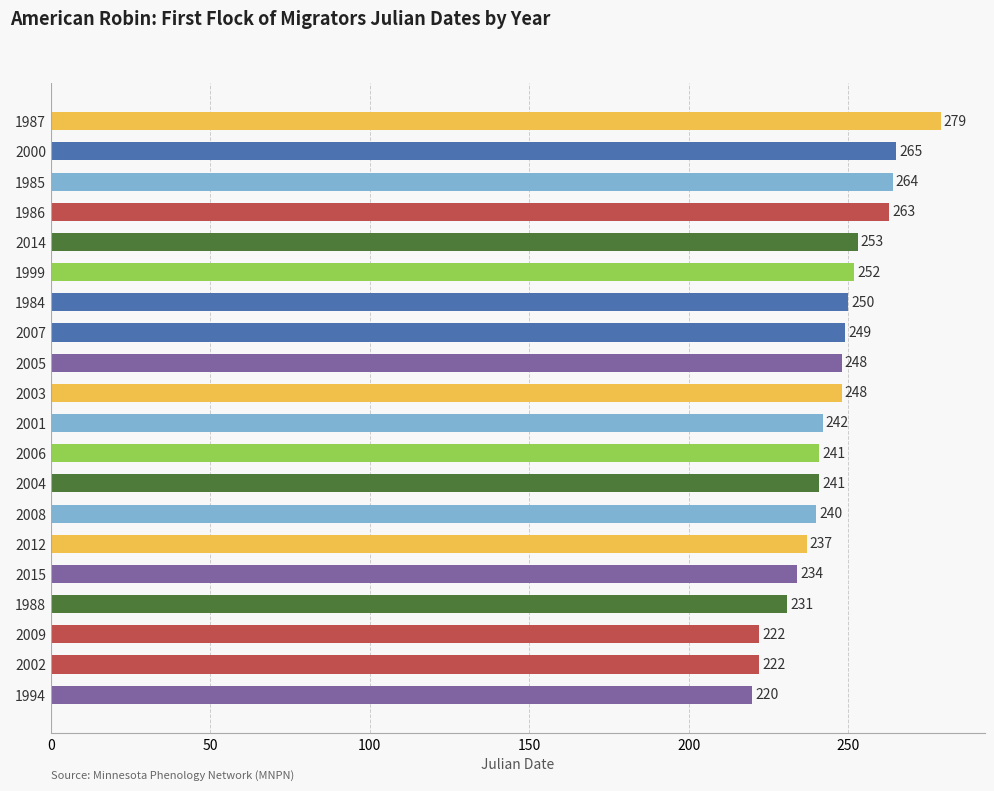

The chart shows a value of 241 at 2004. True or false?

True